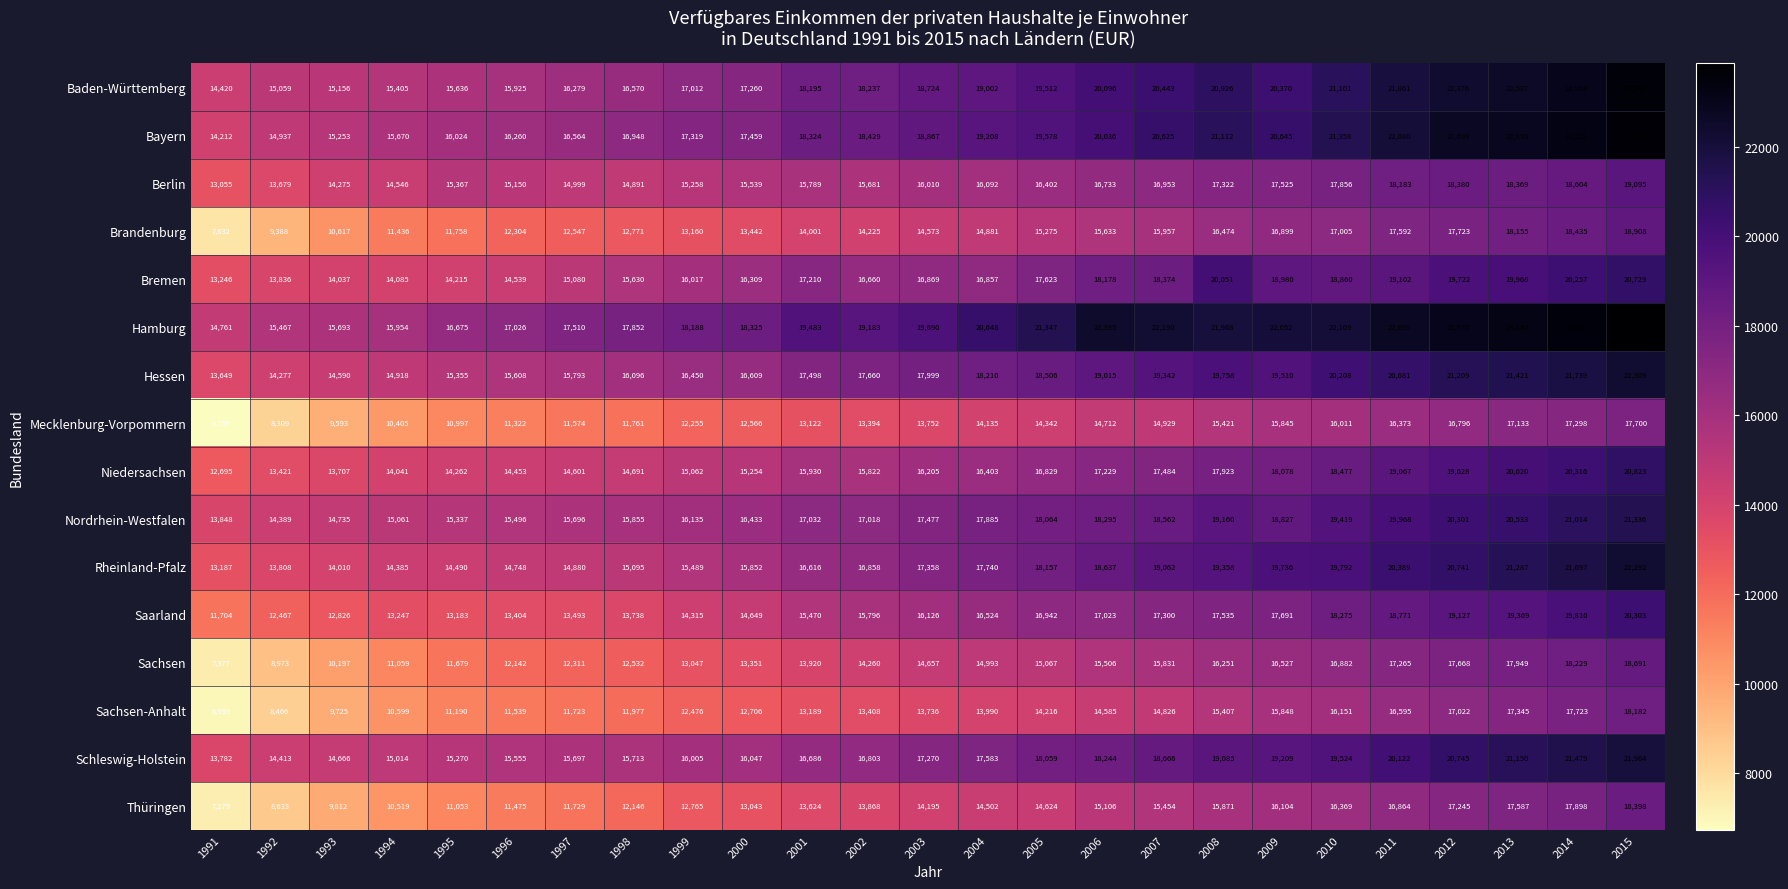

What is the total value across all series at 2007?

285998